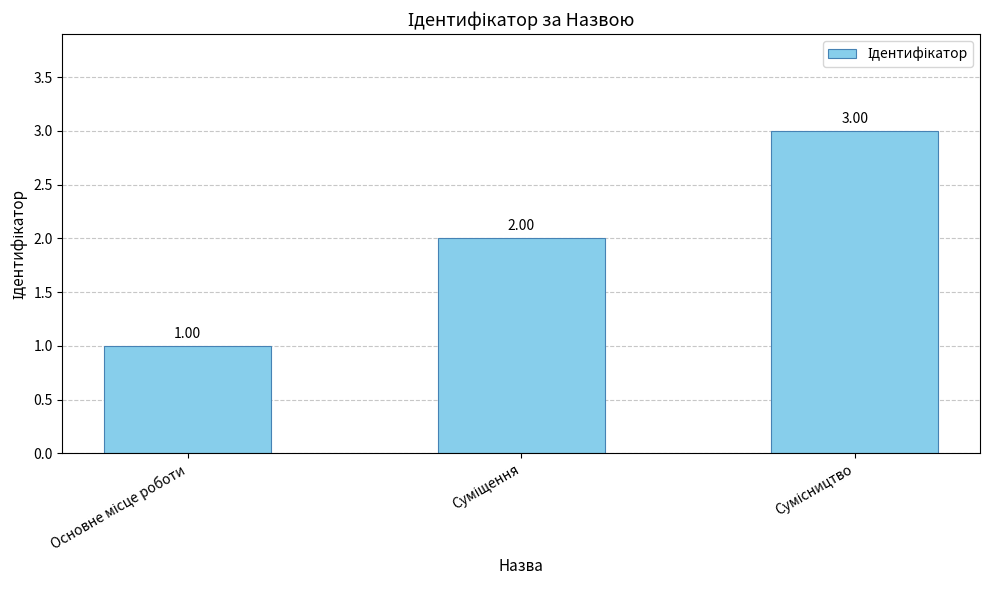

What is the smallest value displayed?

1